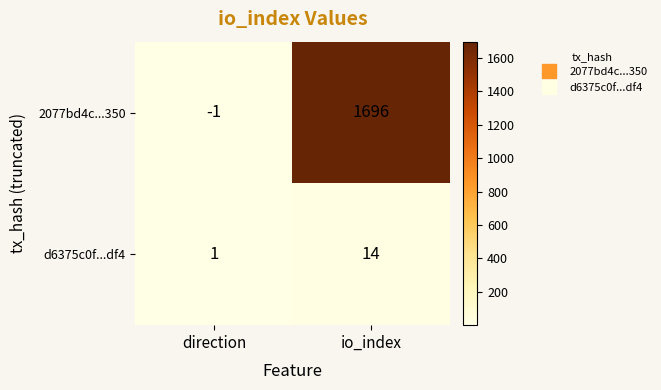

Rank the series by their maximum value, from highest to lowest.

2077bd4c...350, d6375c0f...df4